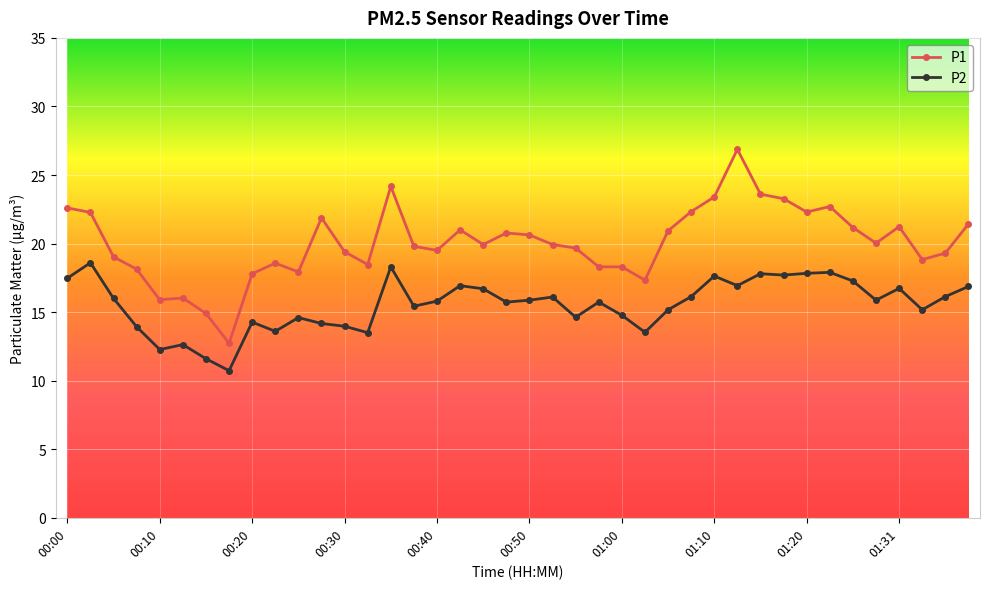

Which series has the largest range (max minus min)?

P1